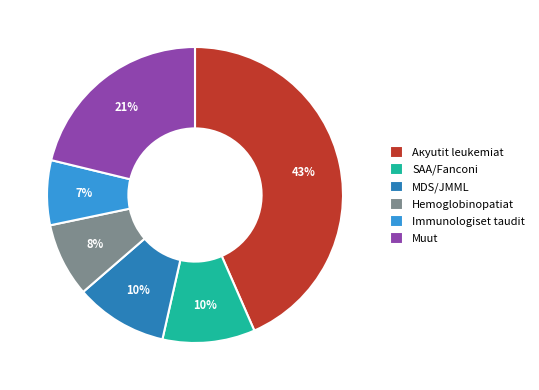

To the nearest percent, what is the average slice percentage?

17%